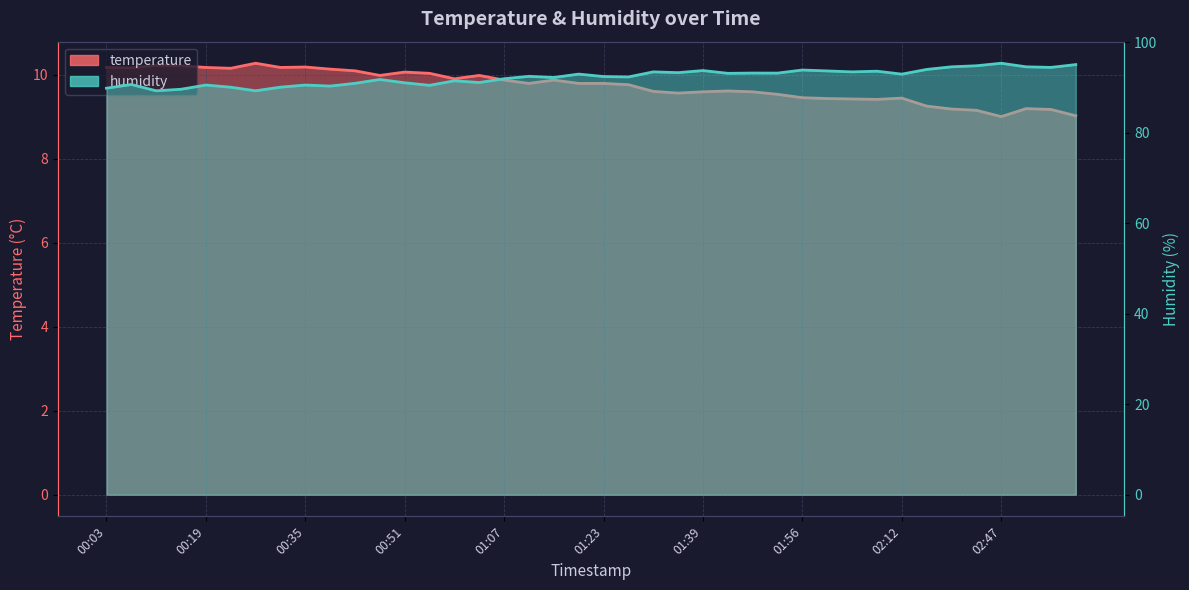

What are all the series names shown in the legend?

temperature, humidity